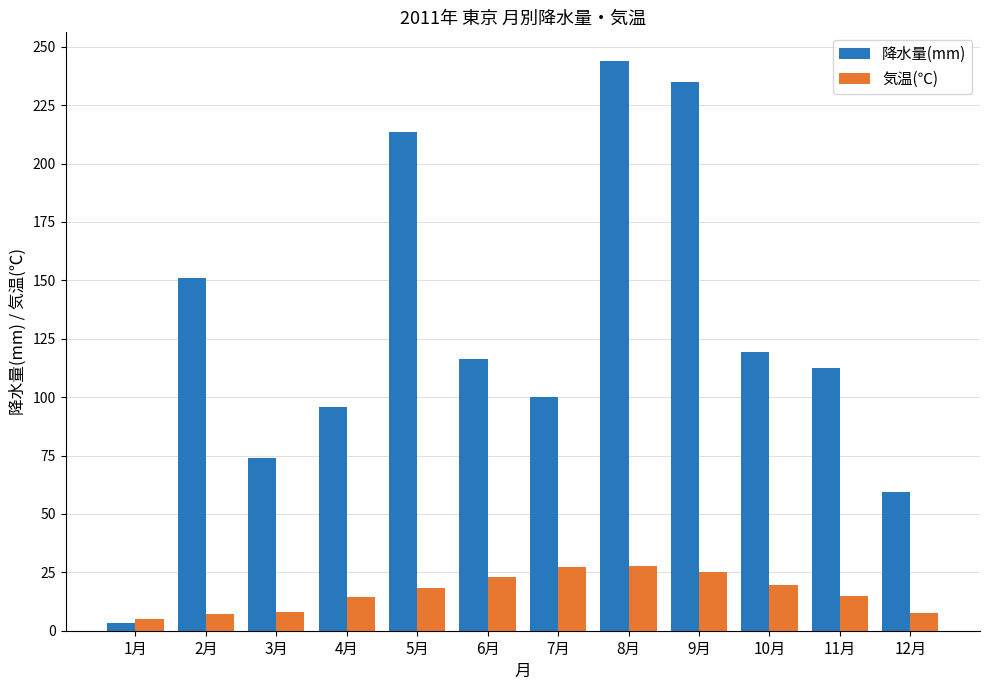

At which category is the sum across all series the highest?

8月